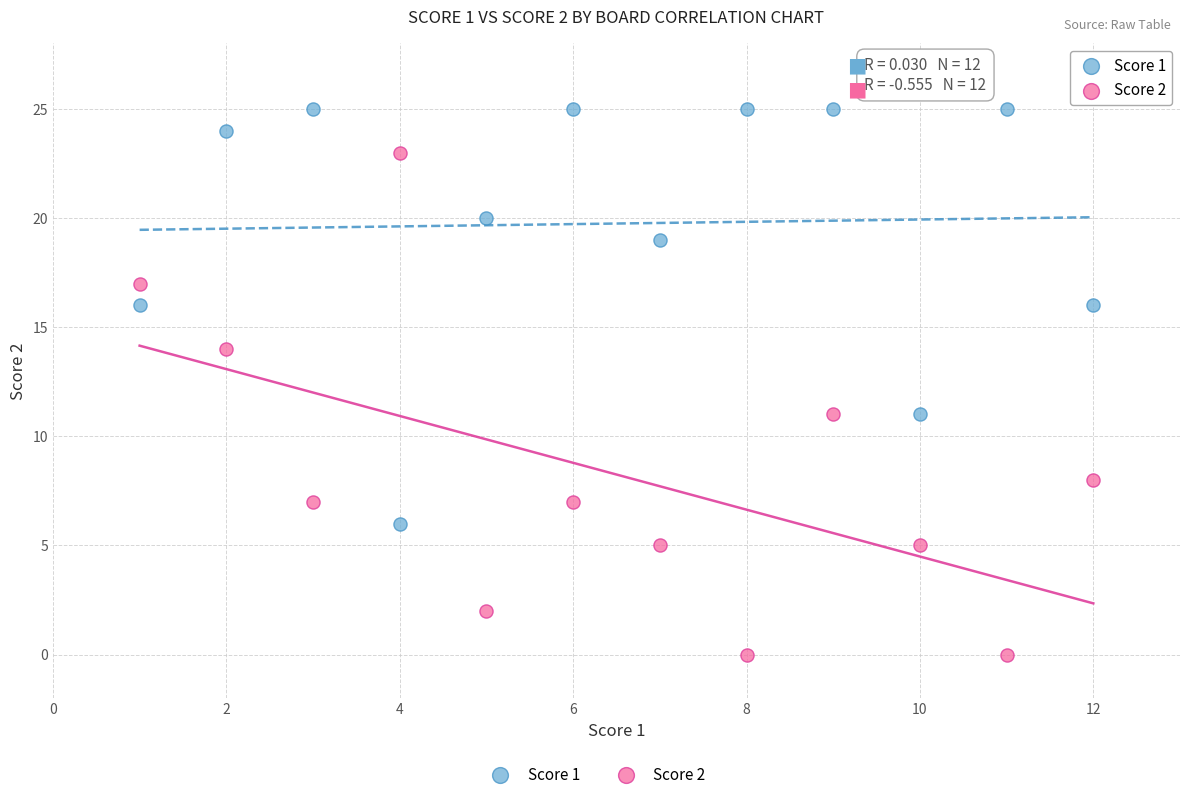

Which series has the widest spread of Y values?

Score 2